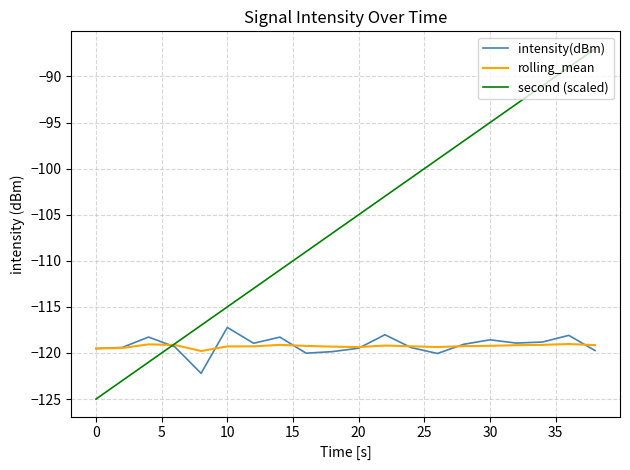

What is the greatest value displayed?

-87.0